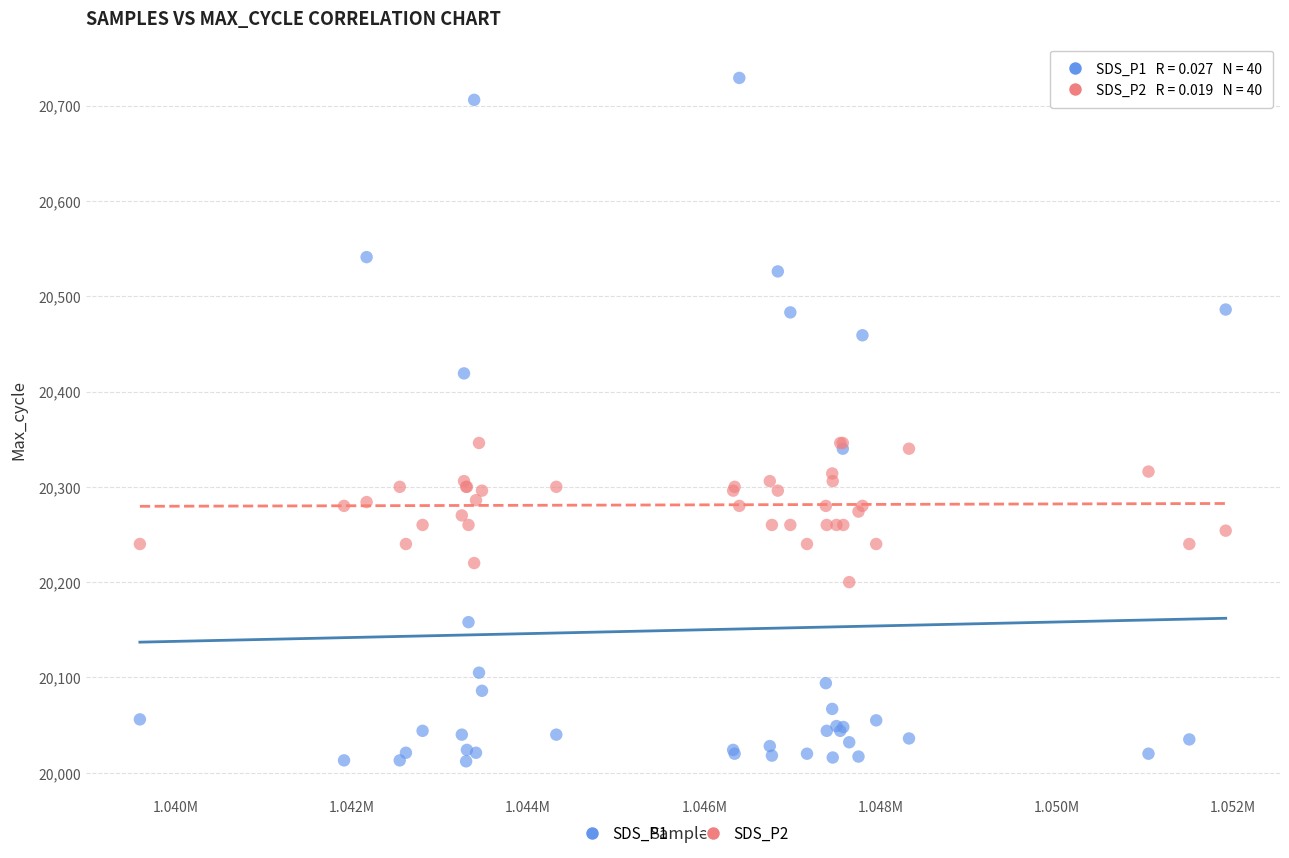

What are all the series names shown in the legend?

SDS_P1, SDS_P2